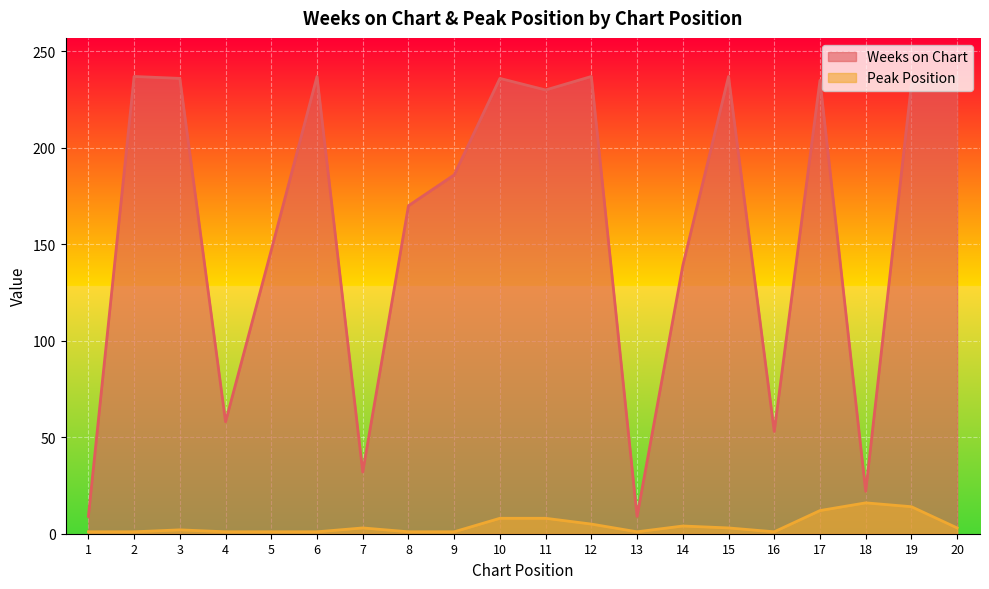

At which category does Weeks on Chart reach its first local peak?

2